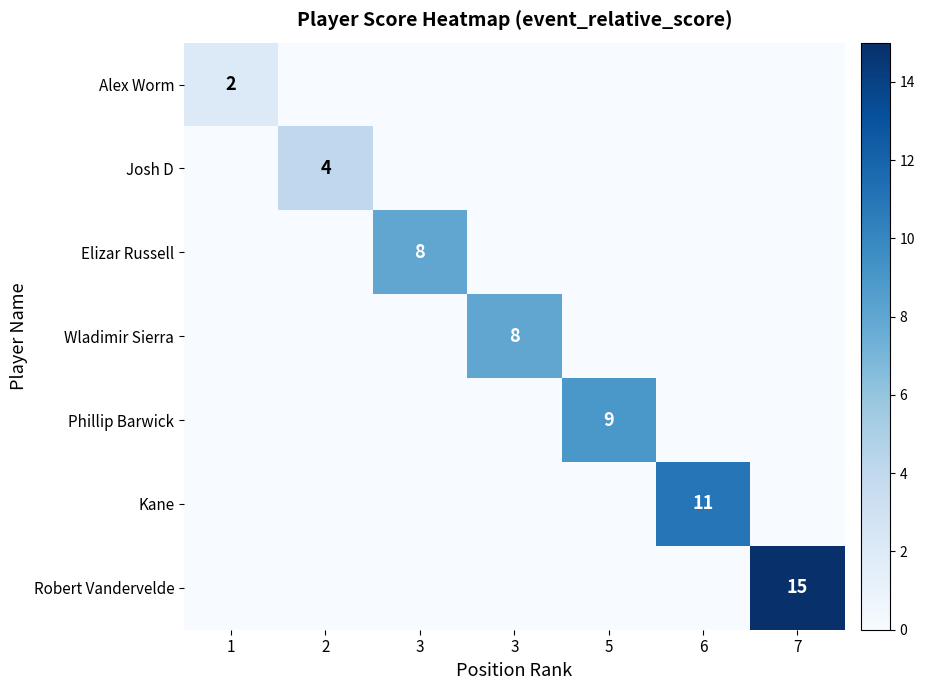

What is the sum of all Kane values?

11